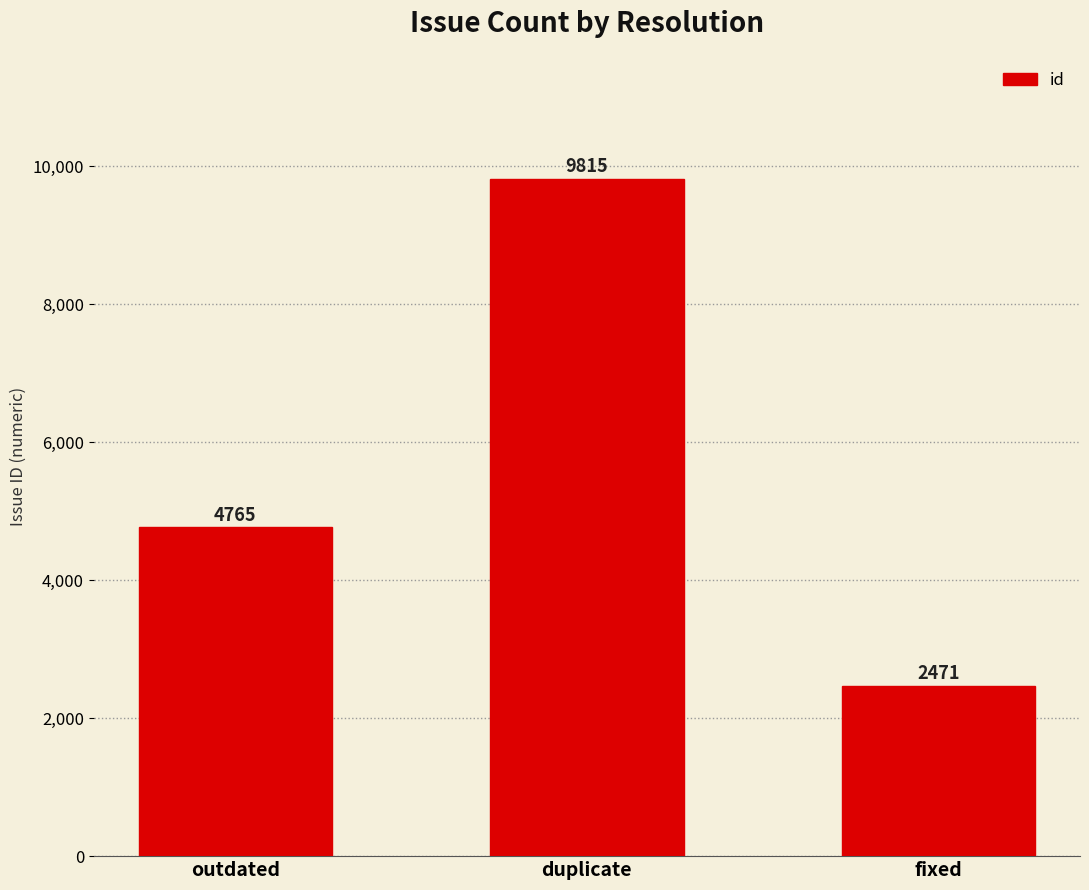

What is the sum of all values?

17051